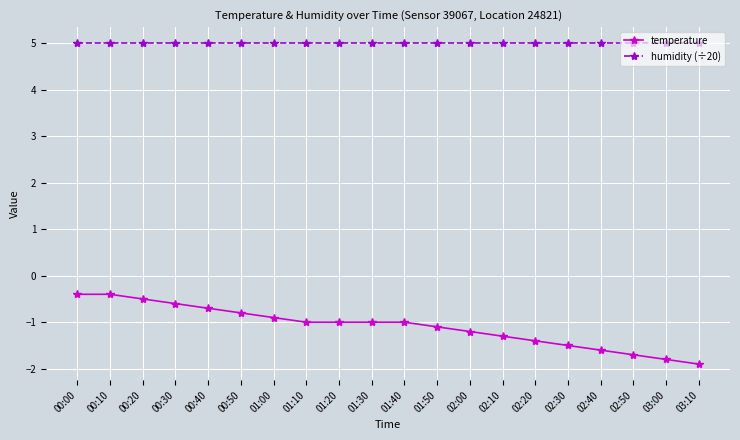

Which series has the largest range (max minus min)?

temperature